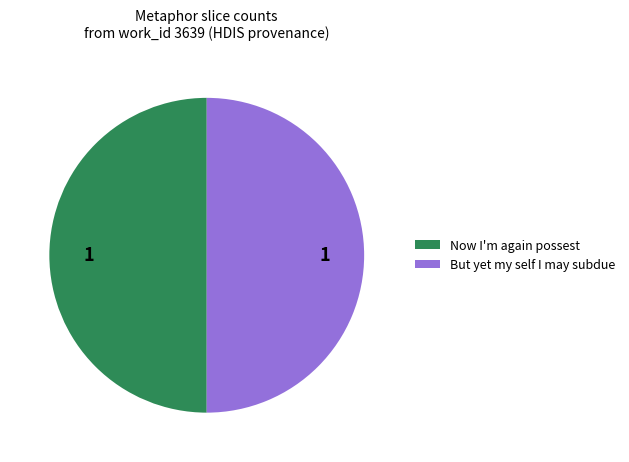

True or false: But yet my self I may subdue accounts for 56% of the total.

False